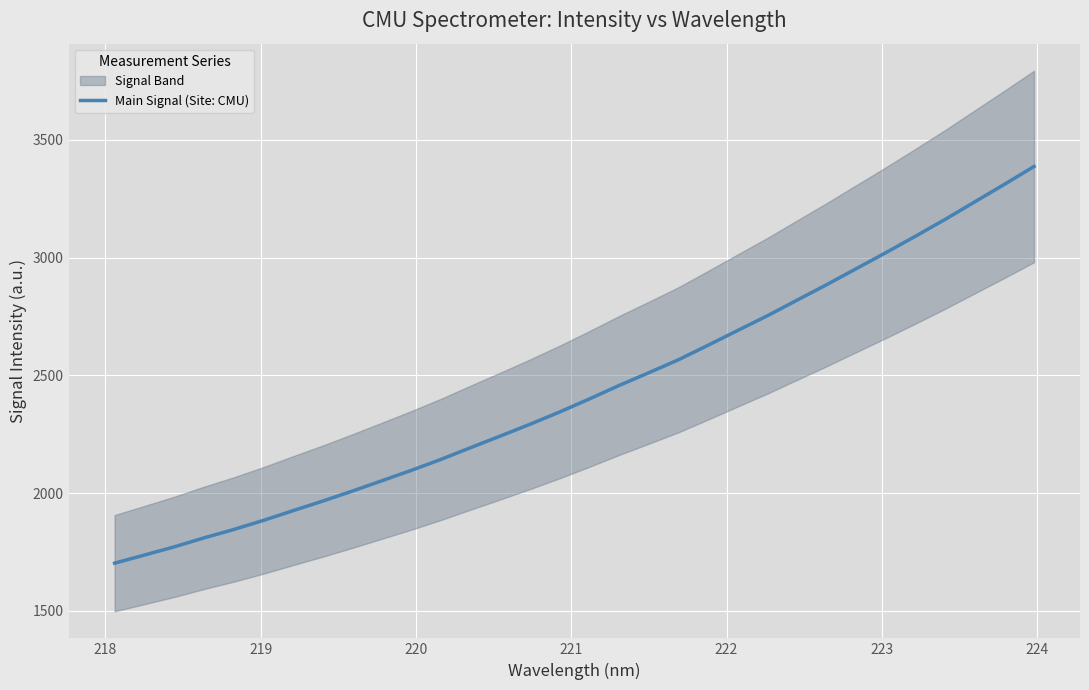

What is the minimum value for Main Signal (Site: CMU)?

1702.9